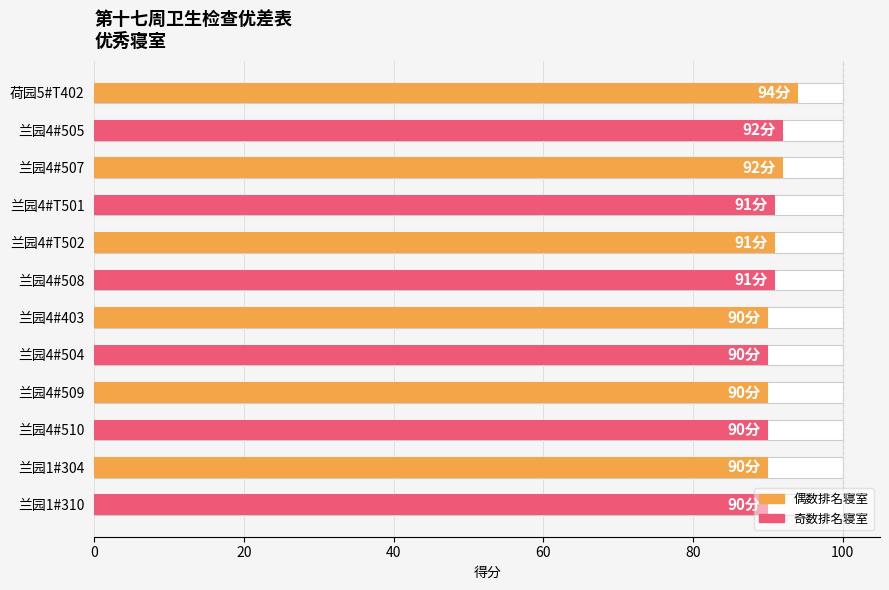

The chart shows a value of 38 at 兰园4#507. True or false?

False